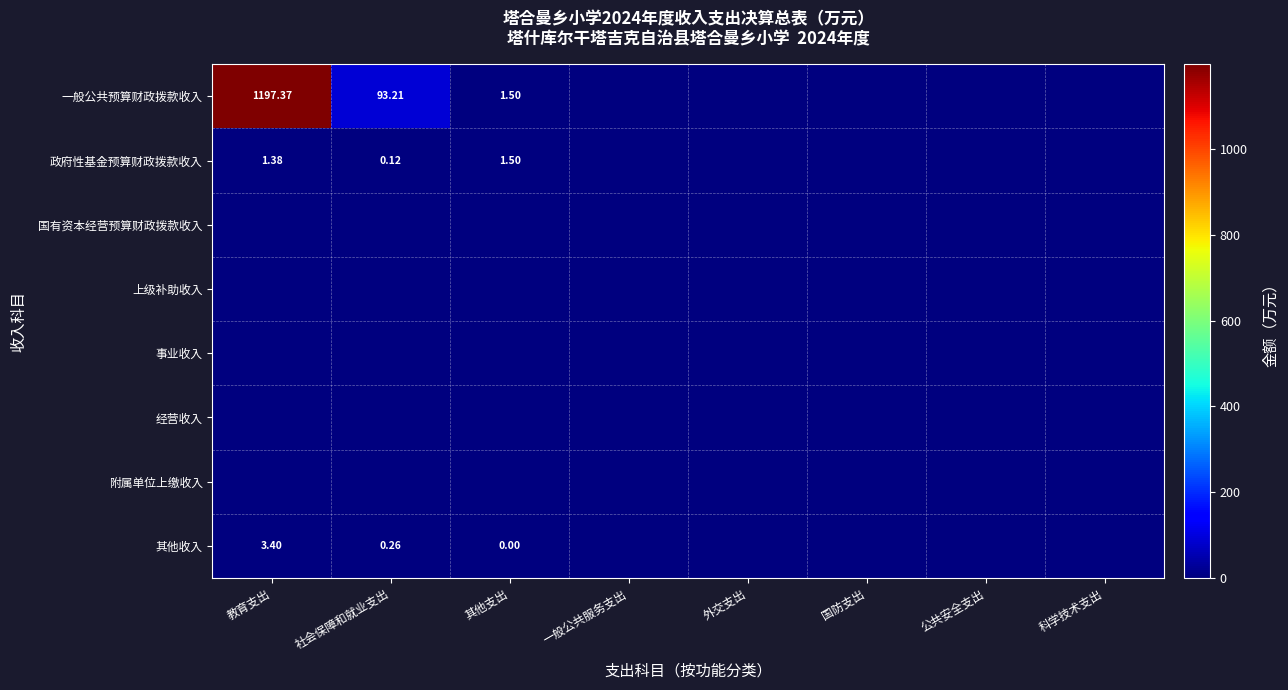

Rank the series by their maximum value, from lowest to highest.

国有资本经营预算财政拨款收入, 上级补助收入, 事业收入, 经营收入, 附属单位上缴收入, 政府性基金预算财政拨款收入, 其他收入, 一般公共预算财政拨款收入